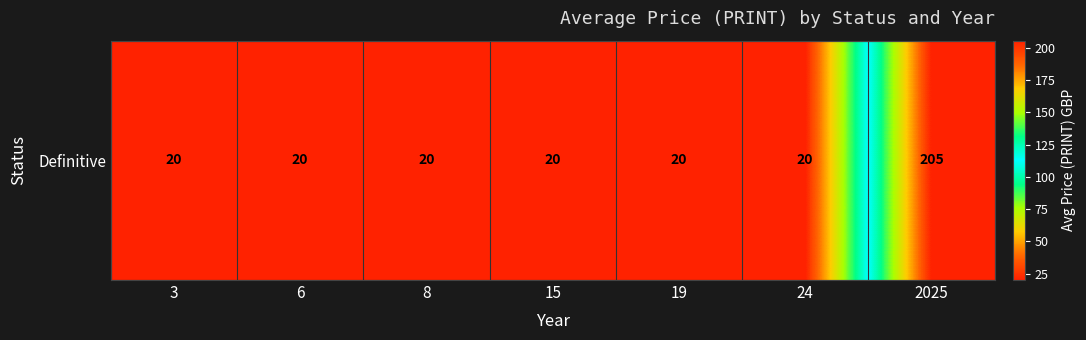

Is it true that the value at 6 is 20.0?

True